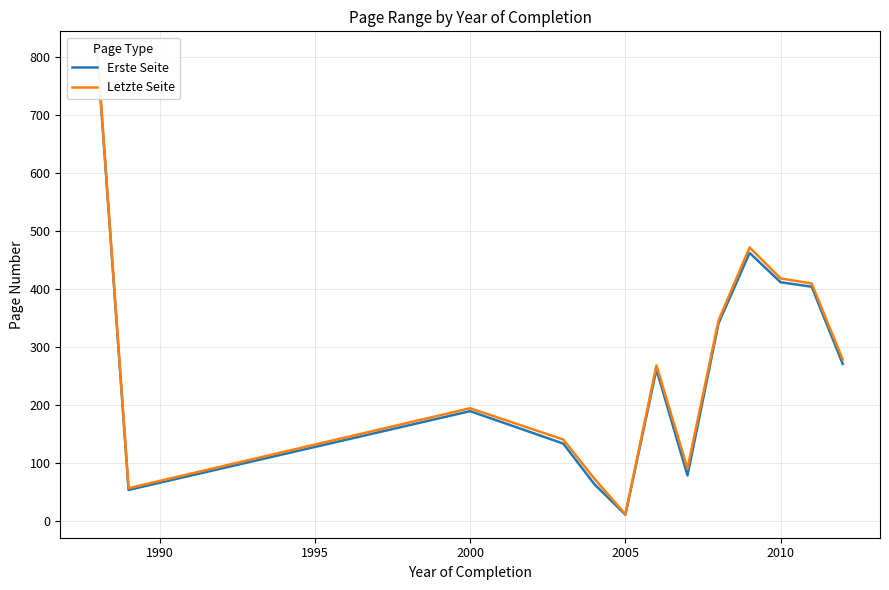

List the series in order of their overall mean, lowest first.

Erste Seite, Letzte Seite